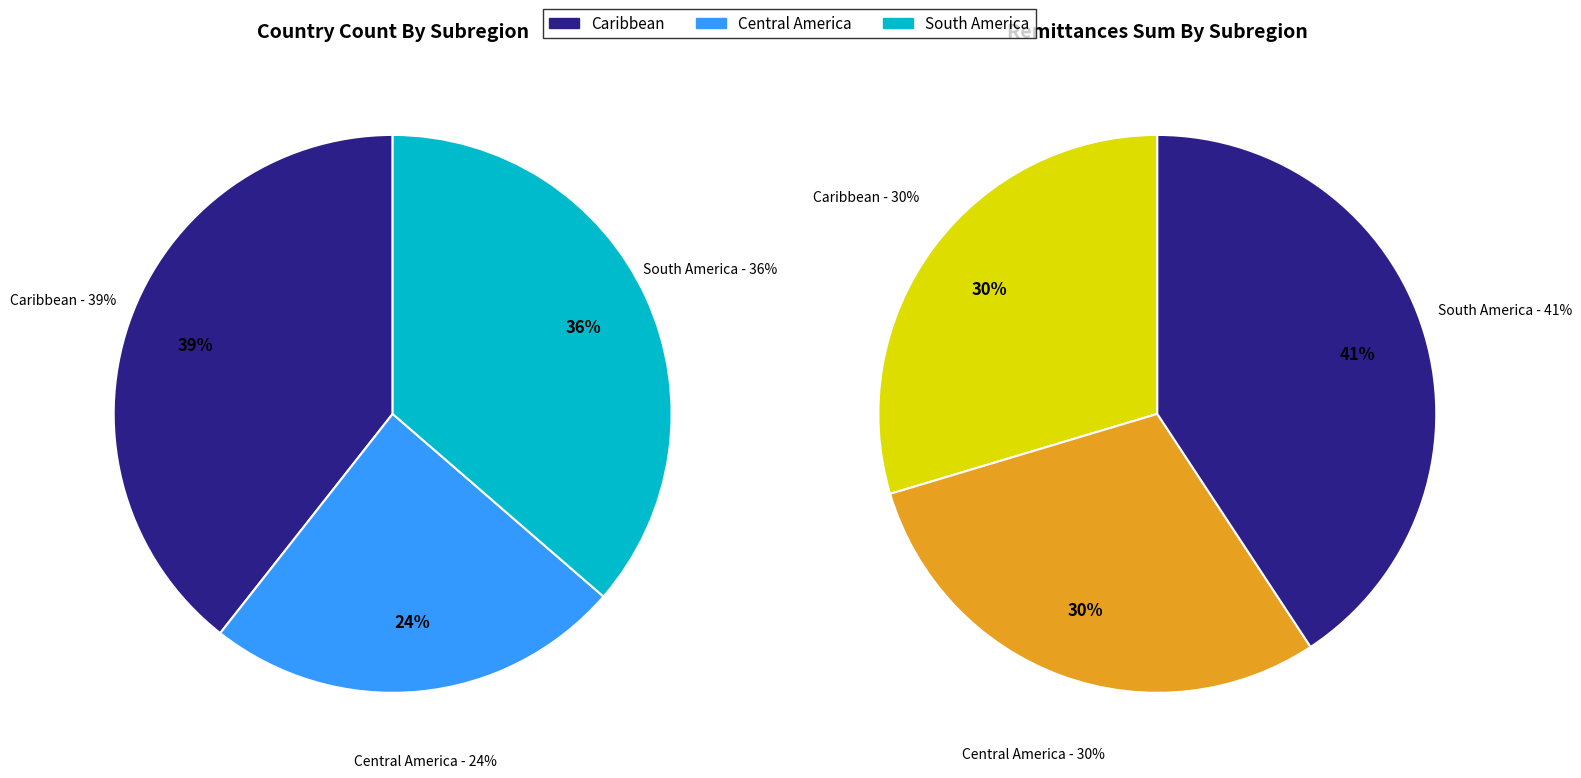

Does Antigua and Barbuda account for over 50% of the chart?

No